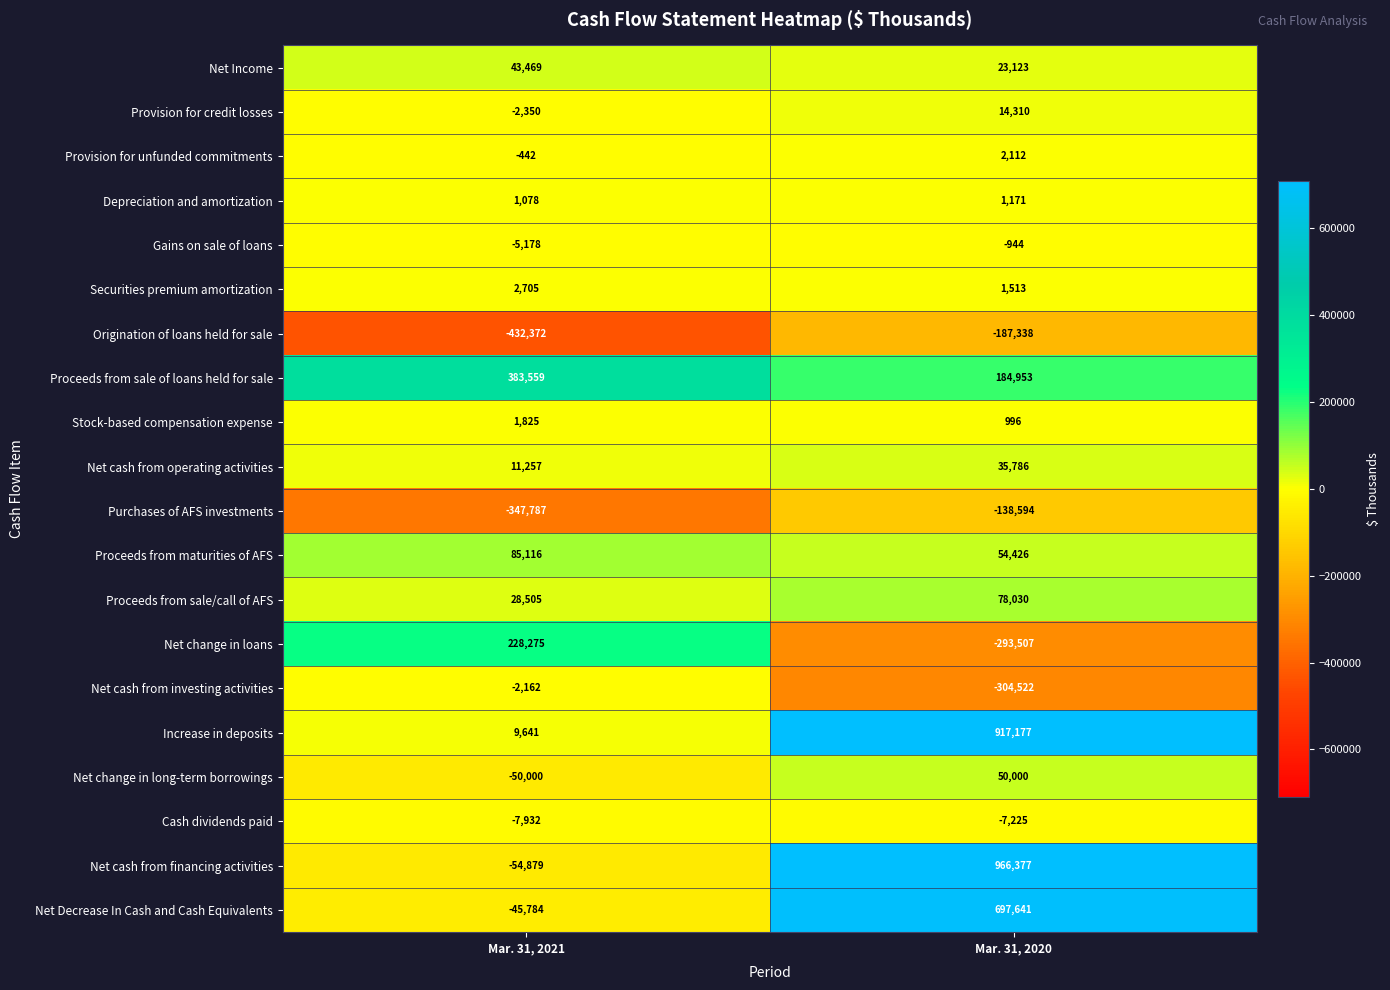

At Mar. 31, 2020, list the series in order from smallest to largest.

Net cash from investing activities, Net change in loans, Origination of loans held for sale, Purchases of AFS investments, Cash dividends paid, Gains on sale of loans, Stock-based compensation expense, Depreciation and amortization, Securities premium amortization, Provision for unfunded commitments, Provision for credit losses, Net Income, Net cash from operating activities, Net change in long-term borrowings, Proceeds from maturities of AFS, Proceeds from sale/call of AFS, Proceeds from sale of loans held for sale, Net Decrease In Cash and Cash Equivalents, Increase in deposits, Net cash from financing activities